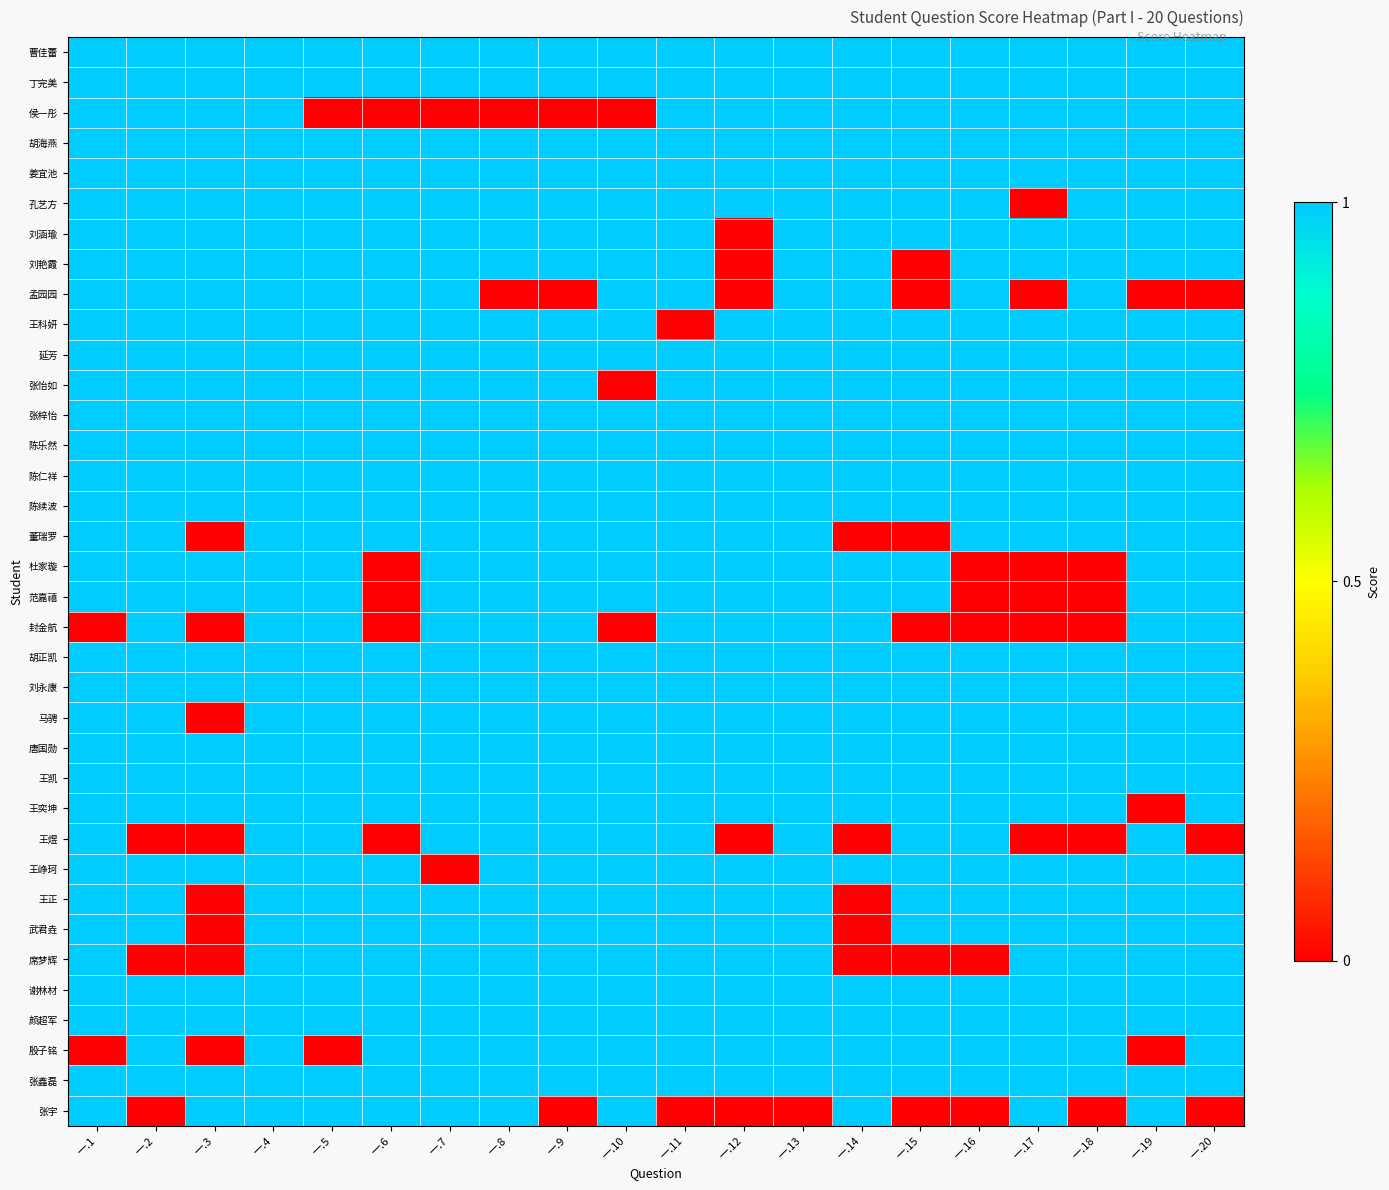

Reading left to right, list all the values displayed in this chart.

曹佳蕾: 一.1=1	一.2=1	一.3=1	一.4=1	一.5=1	一.6=1	一.7=1	一.8=1	一.9=1	一.10=1	一.11=1	一.12=1	一.13=1	一.14=1	一.15=1	一.16=1	一.17=1	一.18=1	一.19=1	一.20=1
丁完美: 一.1=1	一.2=1	一.3=1	一.4=1	一.5=1	一.6=1	一.7=1	一.8=1	一.9=1	一.10=1	一.11=1	一.12=1	一.13=1	一.14=1	一.15=1	一.16=1	一.17=1	一.18=1	一.19=1	一.20=1
侯一彤: 一.1=1	一.2=1	一.3=1	一.4=1	一.5=0	一.6=0	一.7=0	一.8=0	一.9=0	一.10=0	一.11=1	一.12=1	一.13=1	一.14=1	一.15=1	一.16=1	一.17=1	一.18=1	一.19=1	一.20=1
胡海燕: 一.1=1	一.2=1	一.3=1	一.4=1	一.5=1	一.6=1	一.7=1	一.8=1	一.9=1	一.10=1	一.11=1	一.12=1	一.13=1	一.14=1	一.15=1	一.16=1	一.17=1	一.18=1	一.19=1	一.20=1
姜宜池: 一.1=1	一.2=1	一.3=1	一.4=1	一.5=1	一.6=1	一.7=1	一.8=1	一.9=1	一.10=1	一.11=1	一.12=1	一.13=1	一.14=1	一.15=1	一.16=1	一.17=1	一.18=1	一.19=1	一.20=1
孔艺方: 一.1=1	一.2=1	一.3=1	一.4=1	一.5=1	一.6=1	一.7=1	一.8=1	一.9=1	一.10=1	一.11=1	一.12=1	一.13=1	一.14=1	一.15=1	一.16=1	一.17=0	一.18=1	一.19=1	一.20=1
刘涵瑜: 一.1=1	一.2=1	一.3=1	一.4=1	一.5=1	一.6=1	一.7=1	一.8=1	一.9=1	一.10=1	一.11=1	一.12=0	一.13=1	一.14=1	一.15=1	一.16=1	一.17=1	一.18=1	一.19=1	一.20=1
刘艳霞: 一.1=1	一.2=1	一.3=1	一.4=1	一.5=1	一.6=1	一.7=1	一.8=1	一.9=1	一.10=1	一.11=1	一.12=0	一.13=1	一.14=1	一.15=0	一.16=1	一.17=1	一.18=1	一.19=1	一.20=1
孟园园: 一.1=1	一.2=1	一.3=1	一.4=1	一.5=1	一.6=1	一.7=1	一.8=0	一.9=0	一.10=1	一.11=1	一.12=0	一.13=1	一.14=1	一.15=0	一.16=1	一.17=0	一.18=1	一.19=0	一.20=0
王科妍: 一.1=1	一.2=1	一.3=1	一.4=1	一.5=1	一.6=1	一.7=1	一.8=1	一.9=1	一.10=1	一.11=0	一.12=1	一.13=1	一.14=1	一.15=1	一.16=1	一.17=1	一.18=1	一.19=1	一.20=1
延芳: 一.1=1	一.2=1	一.3=1	一.4=1	一.5=1	一.6=1	一.7=1	一.8=1	一.9=1	一.10=1	一.11=1	一.12=1	一.13=1	一.14=1	一.15=1	一.16=1	一.17=1	一.18=1	一.19=1	一.20=1
张怡如: 一.1=1	一.2=1	一.3=1	一.4=1	一.5=1	一.6=1	一.7=1	一.8=1	一.9=1	一.10=0	一.11=1	一.12=1	一.13=1	一.14=1	一.15=1	一.16=1	一.17=1	一.18=1	一.19=1	一.20=1
张梓怡: 一.1=1	一.2=1	一.3=1	一.4=1	一.5=1	一.6=1	一.7=1	一.8=1	一.9=1	一.10=1	一.11=1	一.12=1	一.13=1	一.14=1	一.15=1	一.16=1	一.17=1	一.18=1	一.19=1	一.20=1
陈乐然: 一.1=1	一.2=1	一.3=1	一.4=1	一.5=1	一.6=1	一.7=1	一.8=1	一.9=1	一.10=1	一.11=1	一.12=1	一.13=1	一.14=1	一.15=1	一.16=1	一.17=1	一.18=1	一.19=1	一.20=1
陈仁祥: 一.1=1	一.2=1	一.3=1	一.4=1	一.5=1	一.6=1	一.7=1	一.8=1	一.9=1	一.10=1	一.11=1	一.12=1	一.13=1	一.14=1	一.15=1	一.16=1	一.17=1	一.18=1	一.19=1	一.20=1
陈续波: 一.1=1	一.2=1	一.3=1	一.4=1	一.5=1	一.6=1	一.7=1	一.8=1	一.9=1	一.10=1	一.11=1	一.12=1	一.13=1	一.14=1	一.15=1	一.16=1	一.17=1	一.18=1	一.19=1	一.20=1
董瑞罗: 一.1=1	一.2=1	一.3=0	一.4=1	一.5=1	一.6=1	一.7=1	一.8=1	一.9=1	一.10=1	一.11=1	一.12=1	一.13=1	一.14=0	一.15=0	一.16=1	一.17=1	一.18=1	一.19=1	一.20=1
杜家璇: 一.1=1	一.2=1	一.3=1	一.4=1	一.5=1	一.6=0	一.7=1	一.8=1	一.9=1	一.10=1	一.11=1	一.12=1	一.13=1	一.14=1	一.15=1	一.16=0	一.17=0	一.18=0	一.19=1	一.20=1
范嘉禧: 一.1=1	一.2=1	一.3=1	一.4=1	一.5=1	一.6=0	一.7=1	一.8=1	一.9=1	一.10=1	一.11=1	一.12=1	一.13=1	一.14=1	一.15=1	一.16=0	一.17=0	一.18=0	一.19=1	一.20=1
封金航: 一.1=0	一.2=1	一.3=0	一.4=1	一.5=1	一.6=0	一.7=1	一.8=1	一.9=1	一.10=0	一.11=1	一.12=1	一.13=1	一.14=1	一.15=0	一.16=0	一.17=0	一.18=0	一.19=1	一.20=1
胡正凯: 一.1=1	一.2=1	一.3=1	一.4=1	一.5=1	一.6=1	一.7=1	一.8=1	一.9=1	一.10=1	一.11=1	一.12=1	一.13=1	一.14=1	一.15=1	一.16=1	一.17=1	一.18=1	一.19=1	一.20=1
刘永康: 一.1=1	一.2=1	一.3=1	一.4=1	一.5=1	一.6=1	一.7=1	一.8=1	一.9=1	一.10=1	一.11=1	一.12=1	一.13=1	一.14=1	一.15=1	一.16=1	一.17=1	一.18=1	一.19=1	一.20=1
马骋: 一.1=1	一.2=1	一.3=0	一.4=1	一.5=1	一.6=1	一.7=1	一.8=1	一.9=1	一.10=1	一.11=1	一.12=1	一.13=1	一.14=1	一.15=1	一.16=1	一.17=1	一.18=1	一.19=1	一.20=1
唐国勋: 一.1=1	一.2=1	一.3=1	一.4=1	一.5=1	一.6=1	一.7=1	一.8=1	一.9=1	一.10=1	一.11=1	一.12=1	一.13=1	一.14=1	一.15=1	一.16=1	一.17=1	一.18=1	一.19=1	一.20=1
王凯: 一.1=1	一.2=1	一.3=1	一.4=1	一.5=1	一.6=1	一.7=1	一.8=1	一.9=1	一.10=1	一.11=1	一.12=1	一.13=1	一.14=1	一.15=1	一.16=1	一.17=1	一.18=1	一.19=1	一.20=1
王奕坤: 一.1=1	一.2=1	一.3=1	一.4=1	一.5=1	一.6=1	一.7=1	一.8=1	一.9=1	一.10=1	一.11=1	一.12=1	一.13=1	一.14=1	一.15=1	一.16=1	一.17=1	一.18=1	一.19=0	一.20=1
王煜: 一.1=1	一.2=0	一.3=0	一.4=1	一.5=1	一.6=0	一.7=1	一.8=1	一.9=1	一.10=1	一.11=1	一.12=0	一.13=1	一.14=0	一.15=1	一.16=1	一.17=0	一.18=0	一.19=1	一.20=0
王峥珂: 一.1=1	一.2=1	一.3=1	一.4=1	一.5=1	一.6=1	一.7=0	一.8=1	一.9=1	一.10=1	一.11=1	一.12=1	一.13=1	一.14=1	一.15=1	一.16=1	一.17=1	一.18=1	一.19=1	一.20=1
王正: 一.1=1	一.2=1	一.3=0	一.4=1	一.5=1	一.6=1	一.7=1	一.8=1	一.9=1	一.10=1	一.11=1	一.12=1	一.13=1	一.14=0	一.15=1	一.16=1	一.17=1	一.18=1	一.19=1	一.20=1
武君垚: 一.1=1	一.2=1	一.3=0	一.4=1	一.5=1	一.6=1	一.7=1	一.8=1	一.9=1	一.10=1	一.11=1	一.12=1	一.13=1	一.14=0	一.15=1	一.16=1	一.17=1	一.18=1	一.19=1	一.20=1
席梦辉: 一.1=1	一.2=0	一.3=0	一.4=1	一.5=1	一.6=1	一.7=1	一.8=1	一.9=1	一.10=1	一.11=1	一.12=1	一.13=1	一.14=0	一.15=0	一.16=0	一.17=1	一.18=1	一.19=1	一.20=1
谢林材: 一.1=1	一.2=1	一.3=1	一.4=1	一.5=1	一.6=1	一.7=1	一.8=1	一.9=1	一.10=1	一.11=1	一.12=1	一.13=1	一.14=1	一.15=1	一.16=1	一.17=1	一.18=1	一.19=1	一.20=1
颜超军: 一.1=1	一.2=1	一.3=1	一.4=1	一.5=1	一.6=1	一.7=1	一.8=1	一.9=1	一.10=1	一.11=1	一.12=1	一.13=1	一.14=1	一.15=1	一.16=1	一.17=1	一.18=1	一.19=1	一.20=1
殷子铭: 一.1=0	一.2=1	一.3=0	一.4=1	一.5=0	一.6=1	一.7=1	一.8=1	一.9=1	一.10=1	一.11=1	一.12=1	一.13=1	一.14=1	一.15=1	一.16=1	一.17=1	一.18=1	一.19=0	一.20=1
张鑫磊: 一.1=1	一.2=1	一.3=1	一.4=1	一.5=1	一.6=1	一.7=1	一.8=1	一.9=1	一.10=1	一.11=1	一.12=1	一.13=1	一.14=1	一.15=1	一.16=1	一.17=1	一.18=1	一.19=1	一.20=1
张宇: 一.1=1	一.2=0	一.3=1	一.4=1	一.5=1	一.6=1	一.7=1	一.8=1	一.9=0	一.10=1	一.11=0	一.12=0	一.13=0	一.14=1	一.15=0	一.16=0	一.17=1	一.18=0	一.19=1	一.20=0